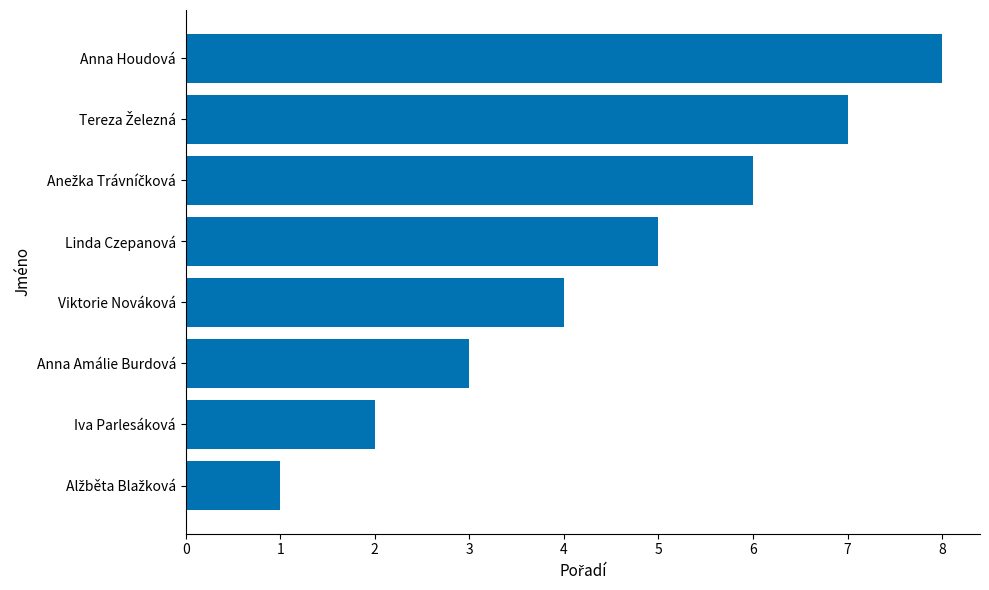

What is the difference between the maximum and minimum values?

7